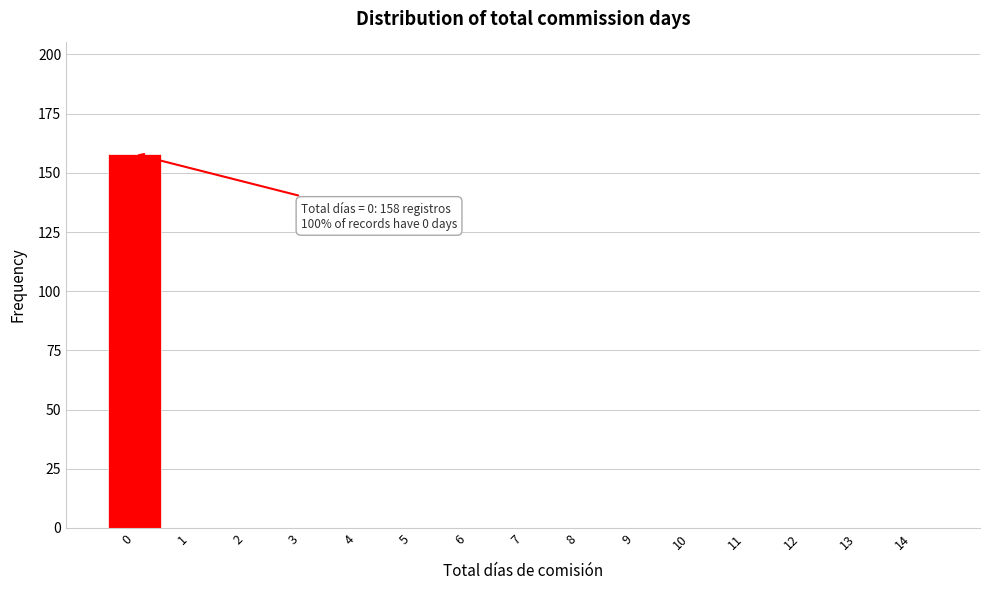

Reading left to right, transcribe all the data shown in this chart.

0=158	1=0	2=0	3=0	4=0	5=0	6=0	7=0	8=0	9=0	10=0	11=0	12=0	13=0	14=0